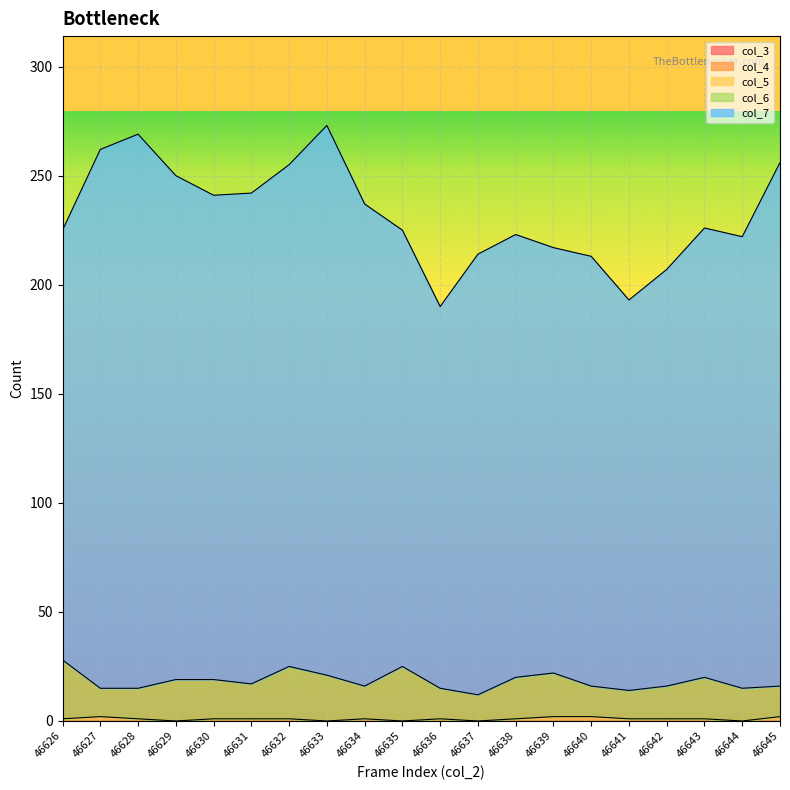

List the labels in order of col_6 value, smallest first.

46637, 46641, 46627, 46628, 46636, 46644, 46634, 46640, 46642, 46645, 46631, 46629, 46630, 46638, 46643, 46633, 46639, 46632, 46635, 46626